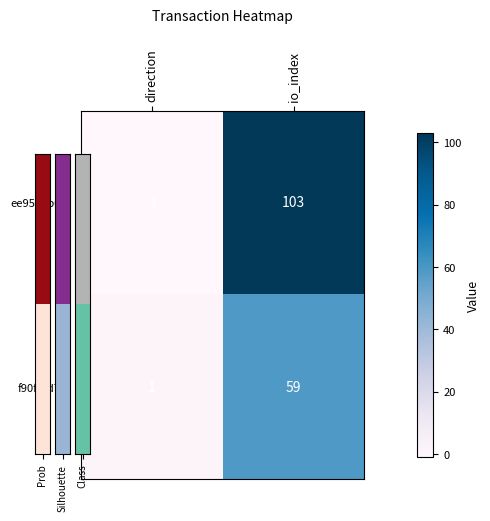

What is the total value across all series at io_index?

162